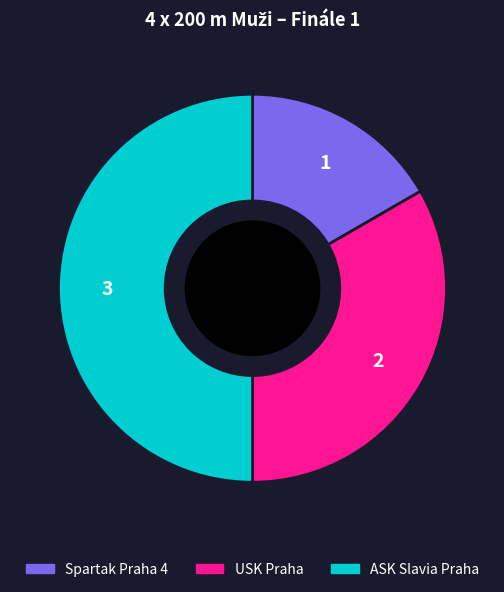

How many segments does this pie chart have?

3